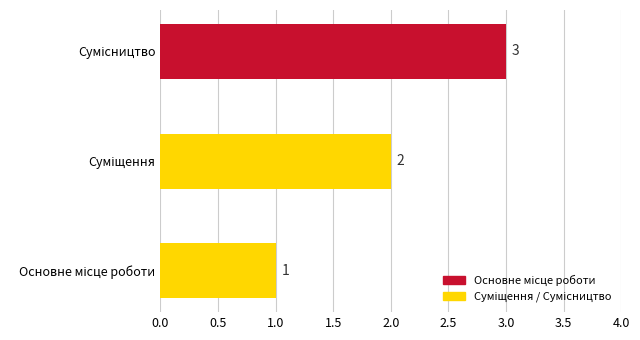

What is the greatest value displayed?

3